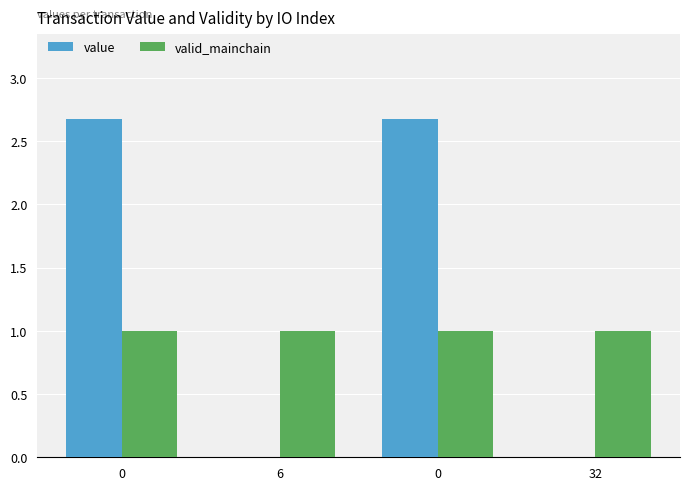

Between 0 and 0, which series saw the biggest shift?

value